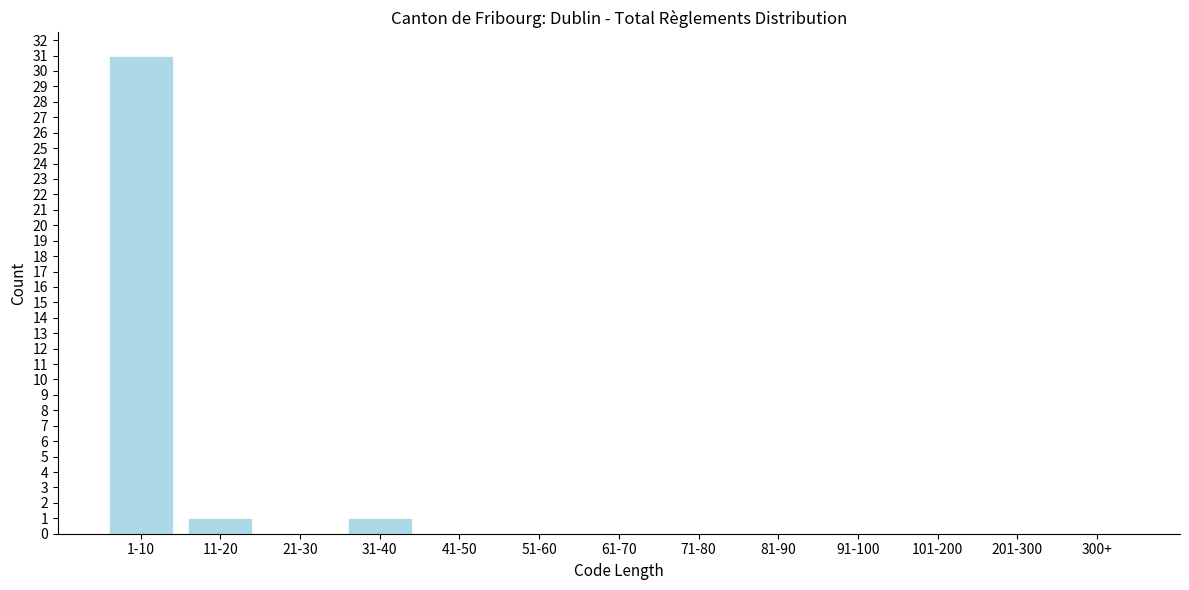

Reading left to right, what are all the values shown in this chart?

1-10=31	11-20=1	21-30=0	31-40=1	41-50=0	51-60=0	61-70=0	71-80=0	81-90=0	91-100=0	101-200=0	201-300=0	300+=0